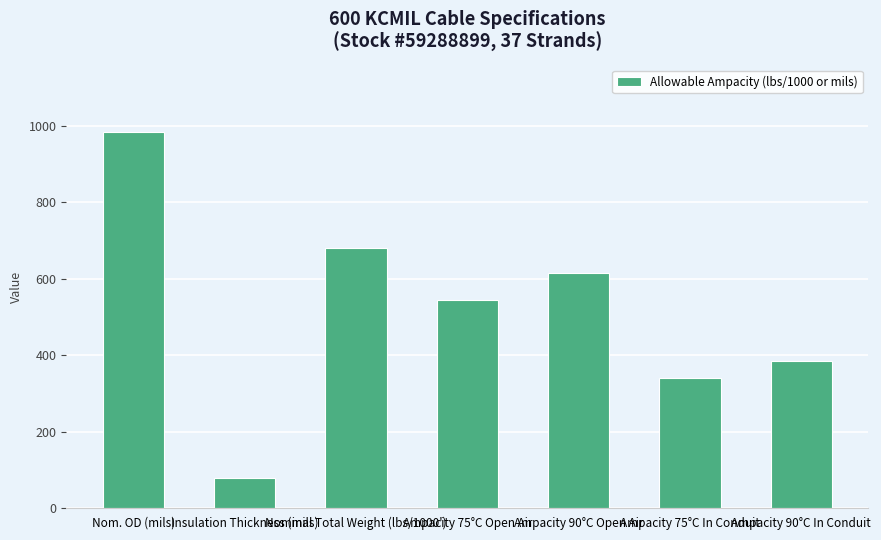

The chart shows a value of 1398 at Nom. OD (mils). True or false?

False